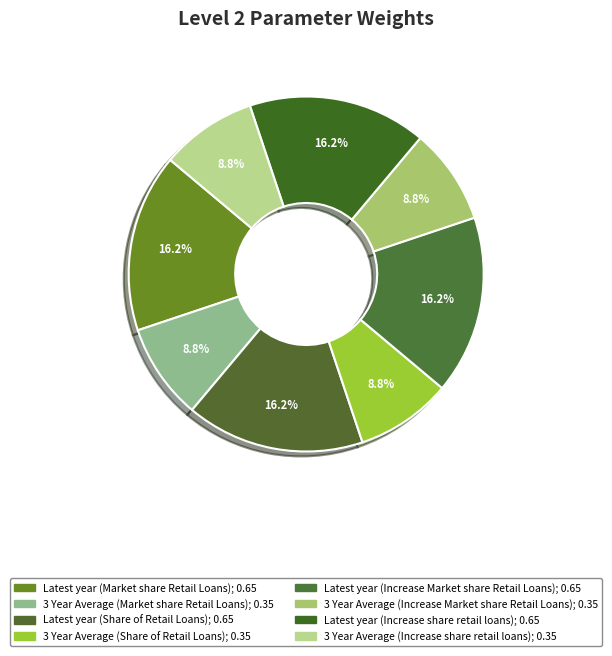

What is the smallest slice in the pie chart?

3 Year Average
(Market share
Retail Loans)